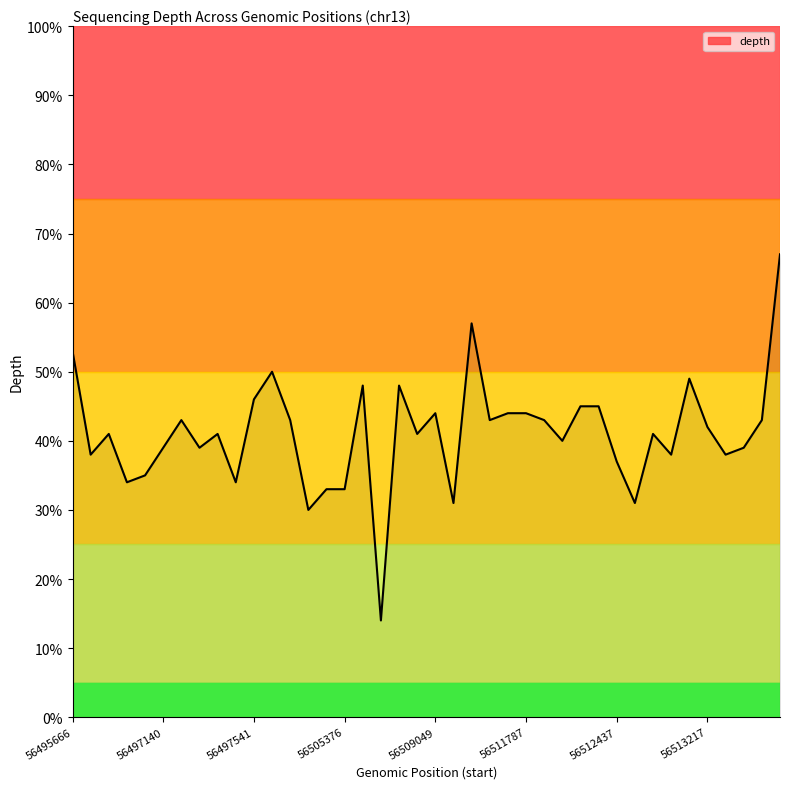

What is the maximum value shown in the chart?

67